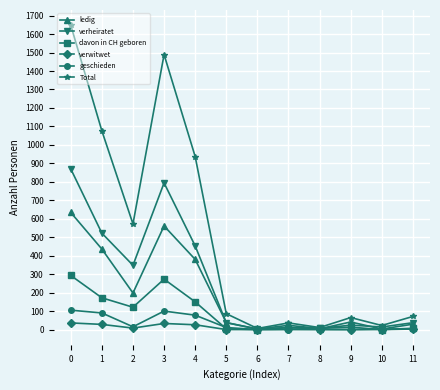

Is the value of ledig at 11 greater than the value of verwitwet at 2?

Yes